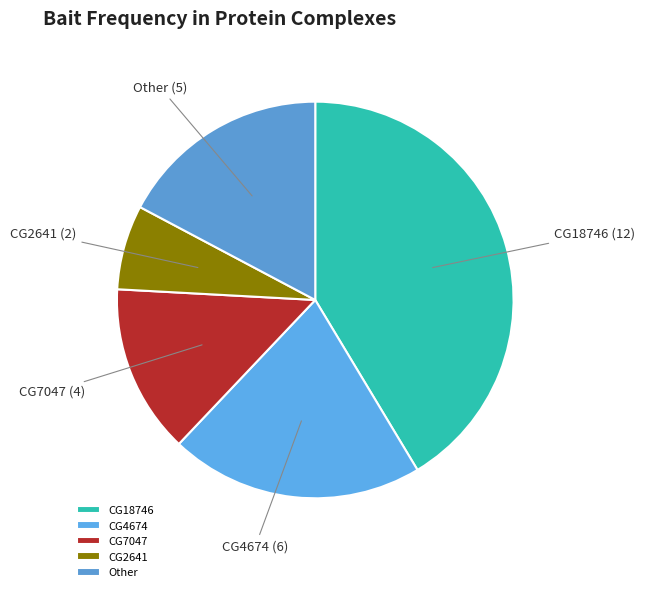

Which slice is the largest?

CG18746